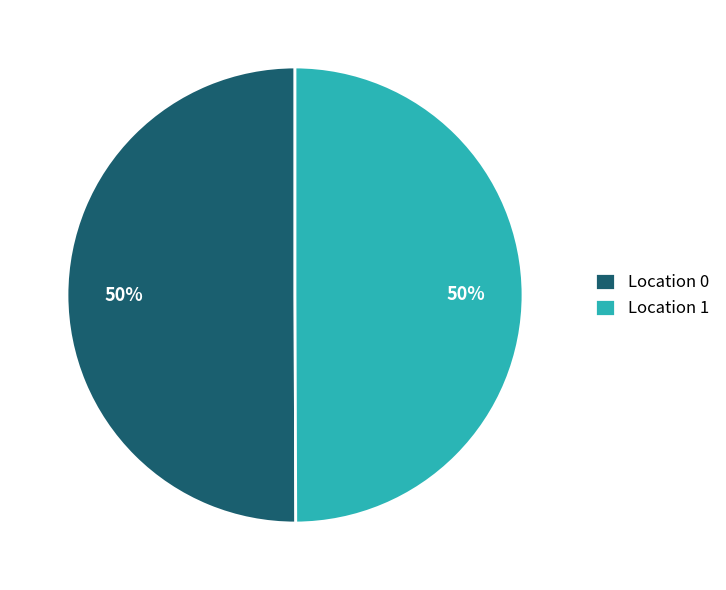

Do Location 1 and Location 0 together represent more than half of the pie?

Yes